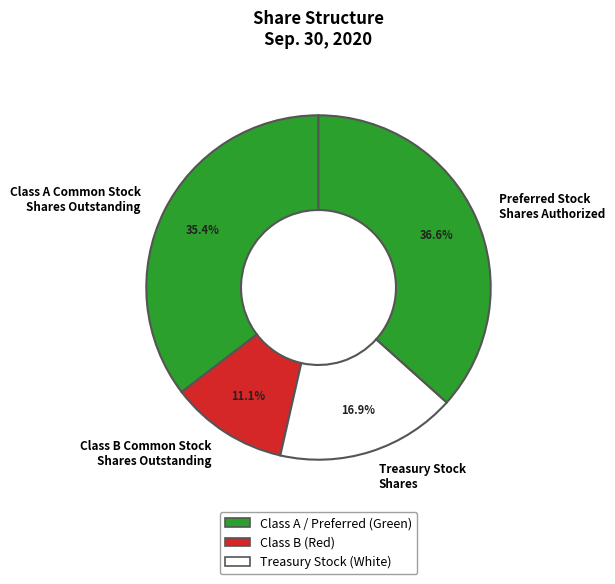

Which category has the biggest portion of the pie?

Preferred Stock - Shares Authorized